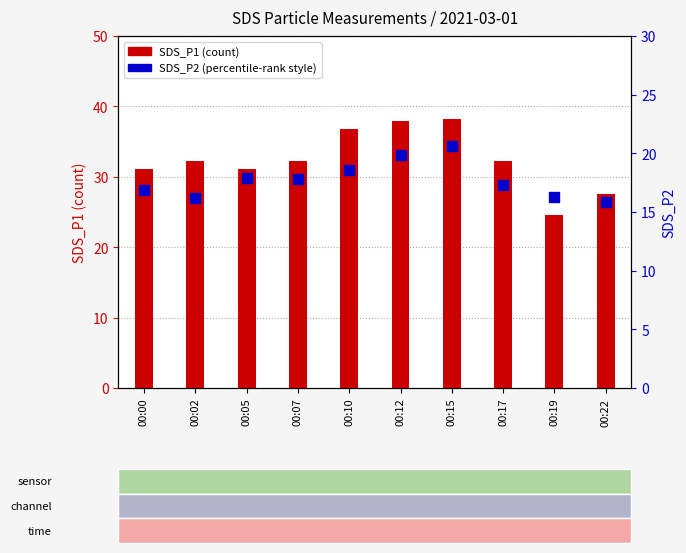

Which series has the largest total across all categories?

SDS_P1